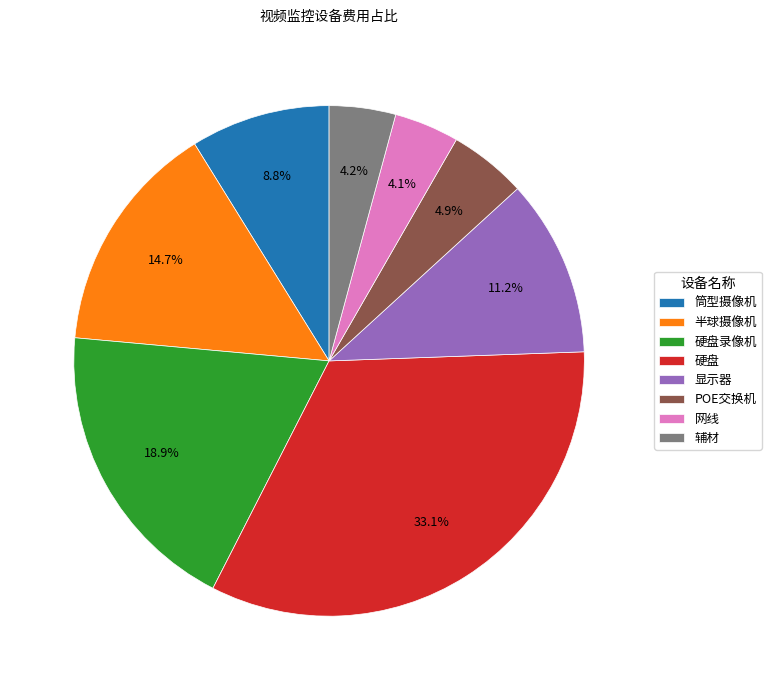

Which category has the biggest portion of the pie?

硬盘